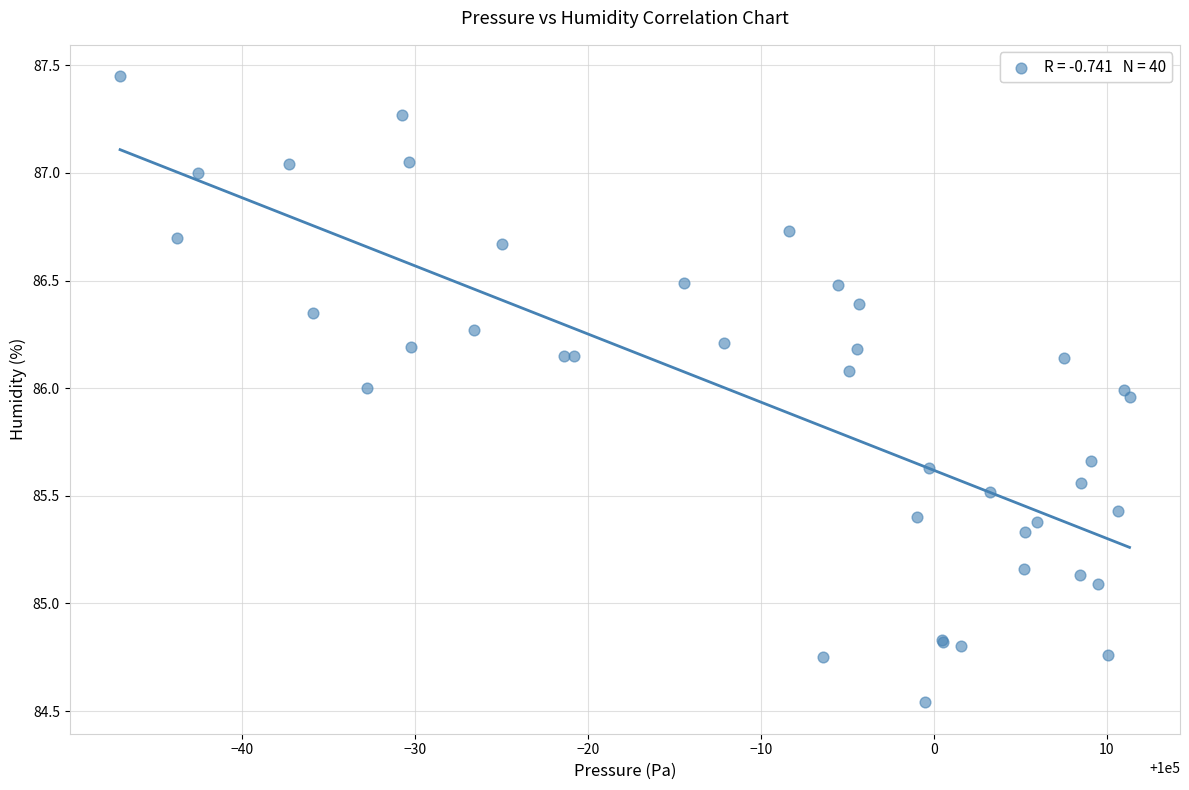

What Y value in the scatter plot is closest to 85?

85.1